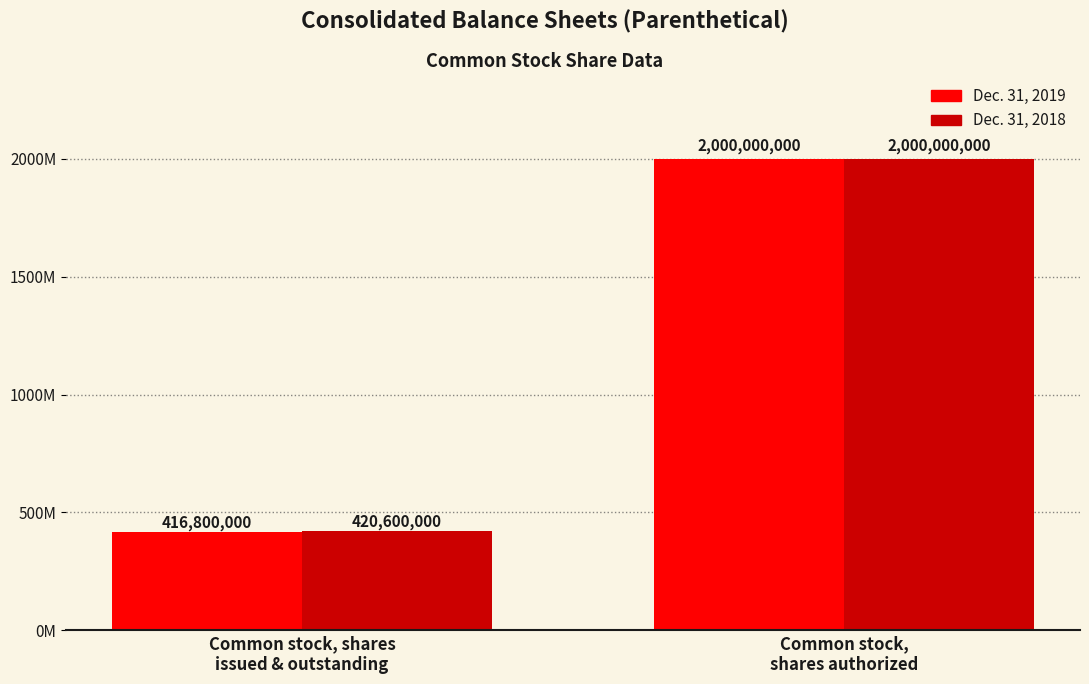

Is the value of Dec. 31, 2019 at Common stock, shares
issued & outstanding greater than the value of Dec. 31, 2018 at Common stock, shares
issued & outstanding?

No